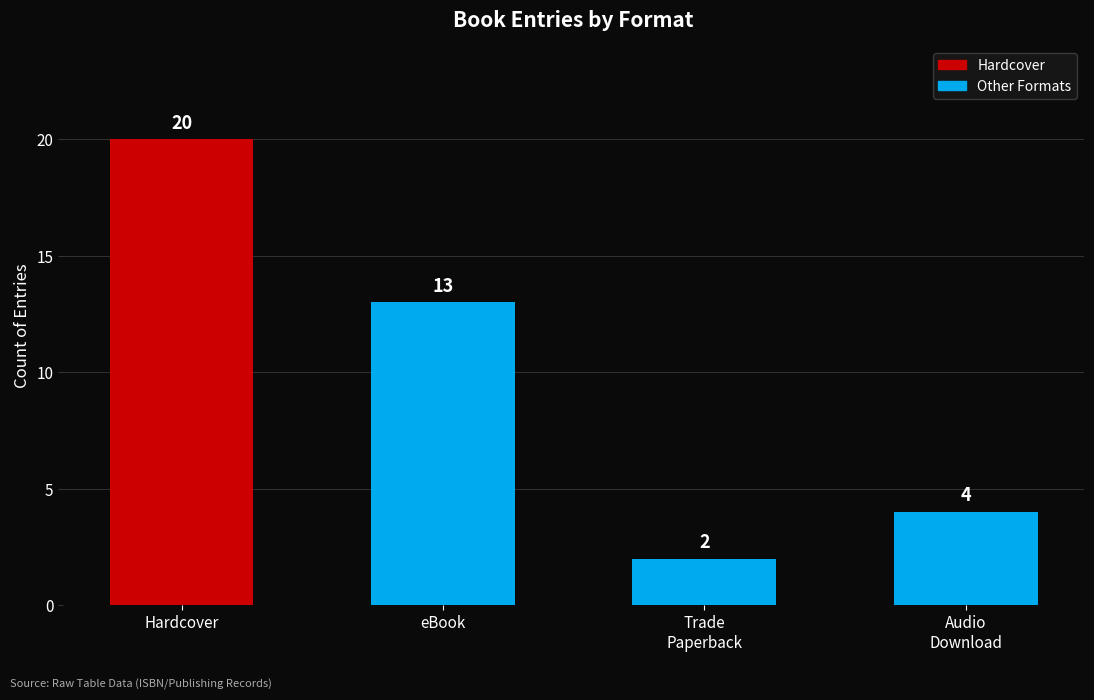

What is the difference between the values at Trade
Paperback and eBook?

11